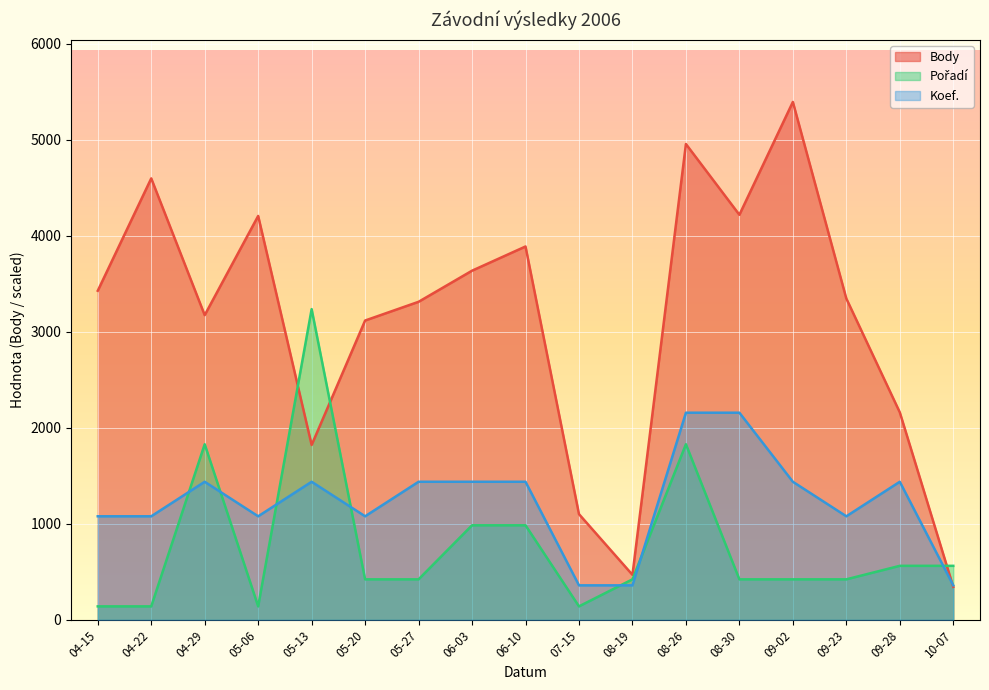

What is the minimum value for Body?

344.0